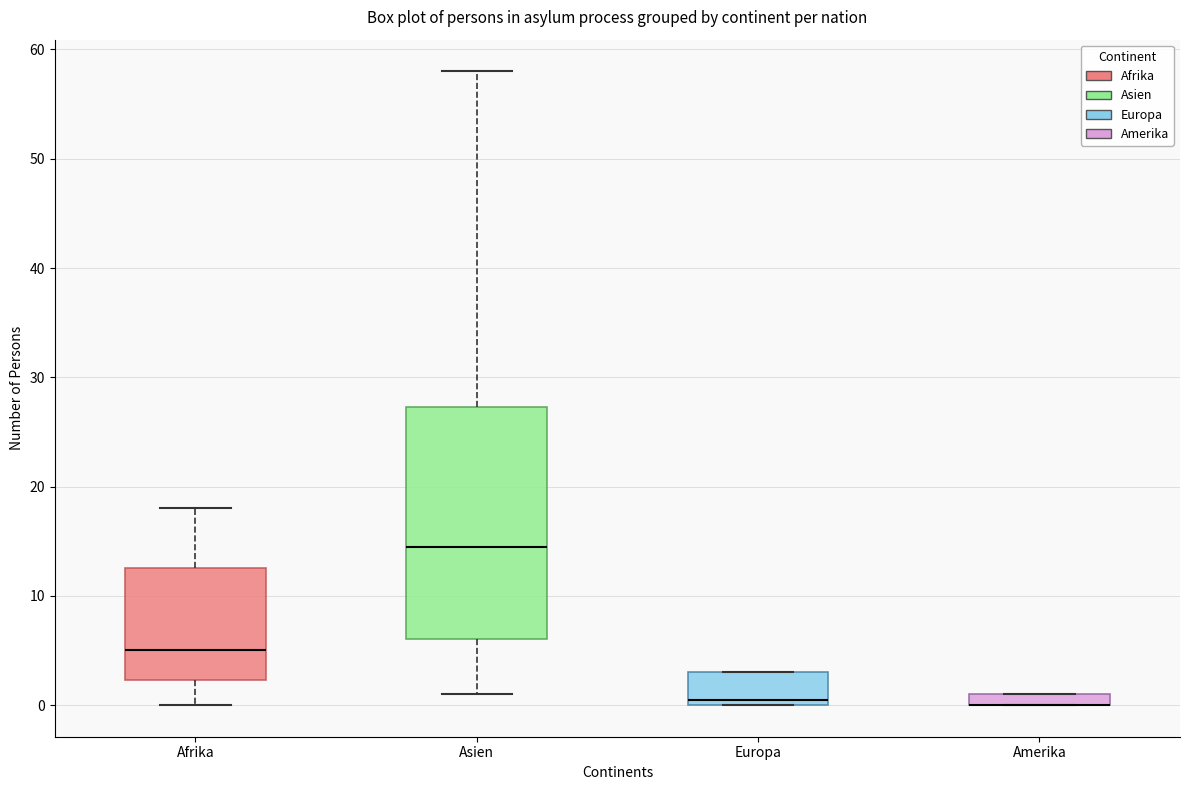

Which box is the tallest, from its lower edge to its upper edge?

Asien